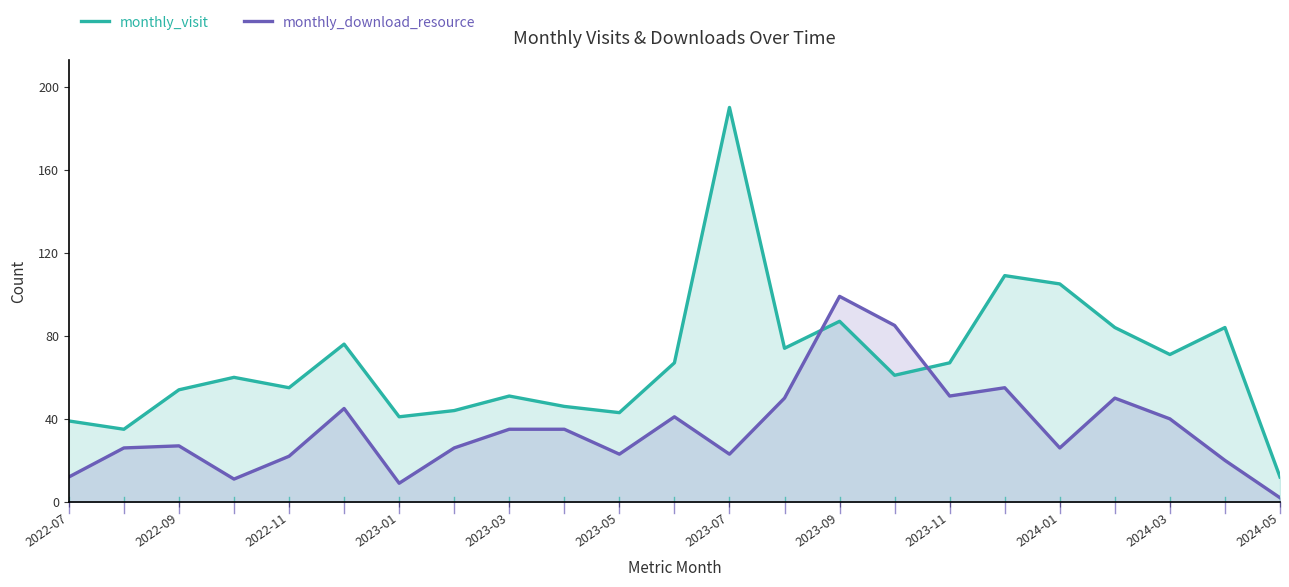

At which category does the chart reach its peak across all series?

2023-07